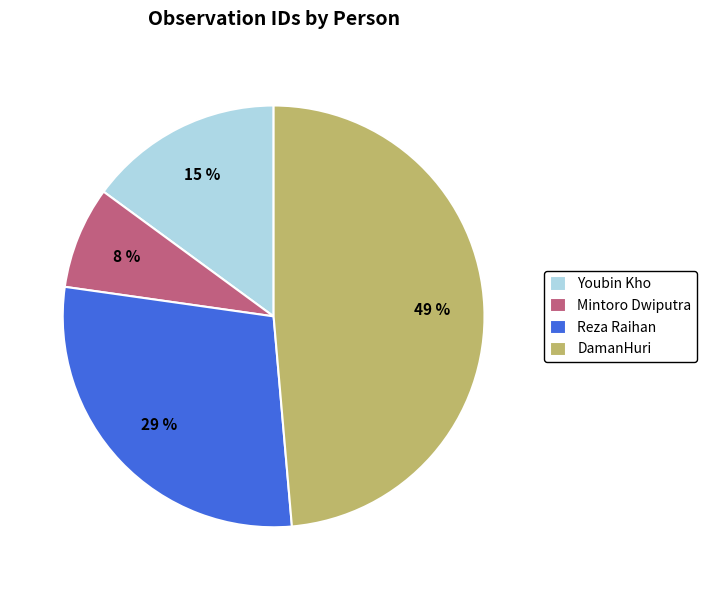

Rank the categories by value from highest to lowest.

DamanHuri, Reza Raihan, Youbin Kho, Mintoro Dwiputra